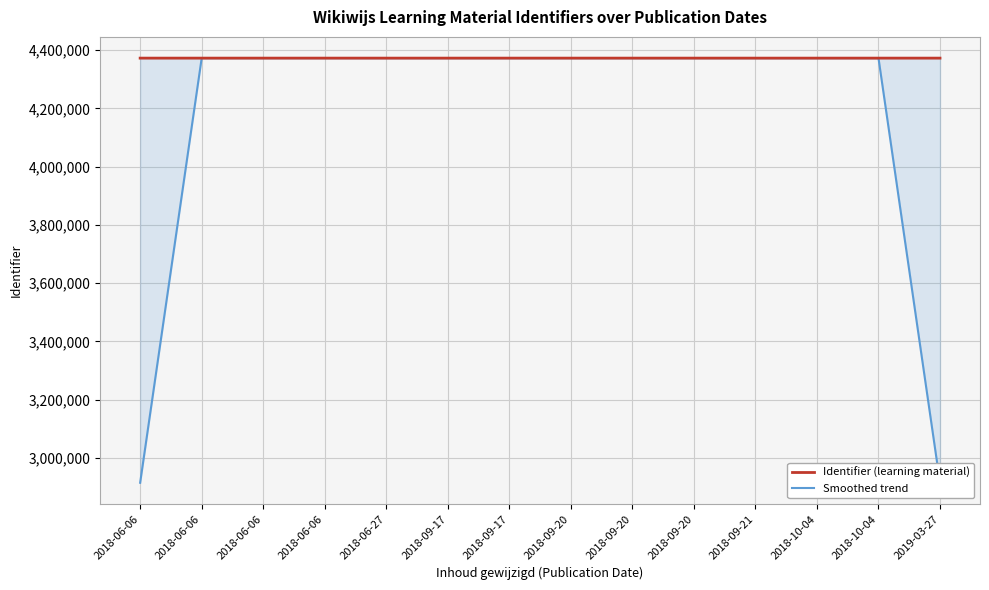

How many lines are shown in the chart?

2